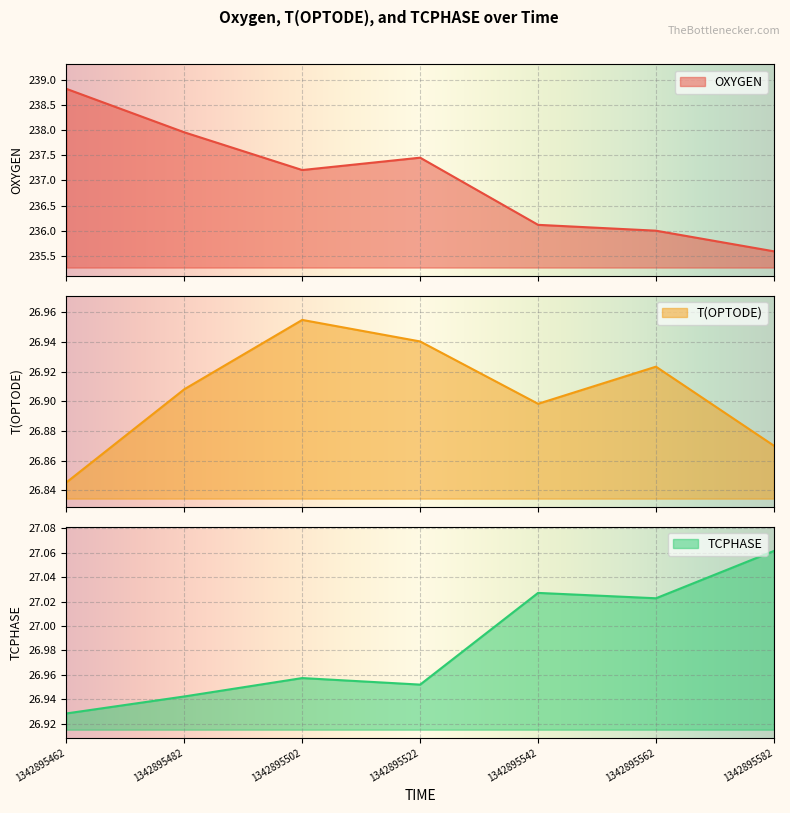

Which label corresponds to the largest value in the chart?

1342895462